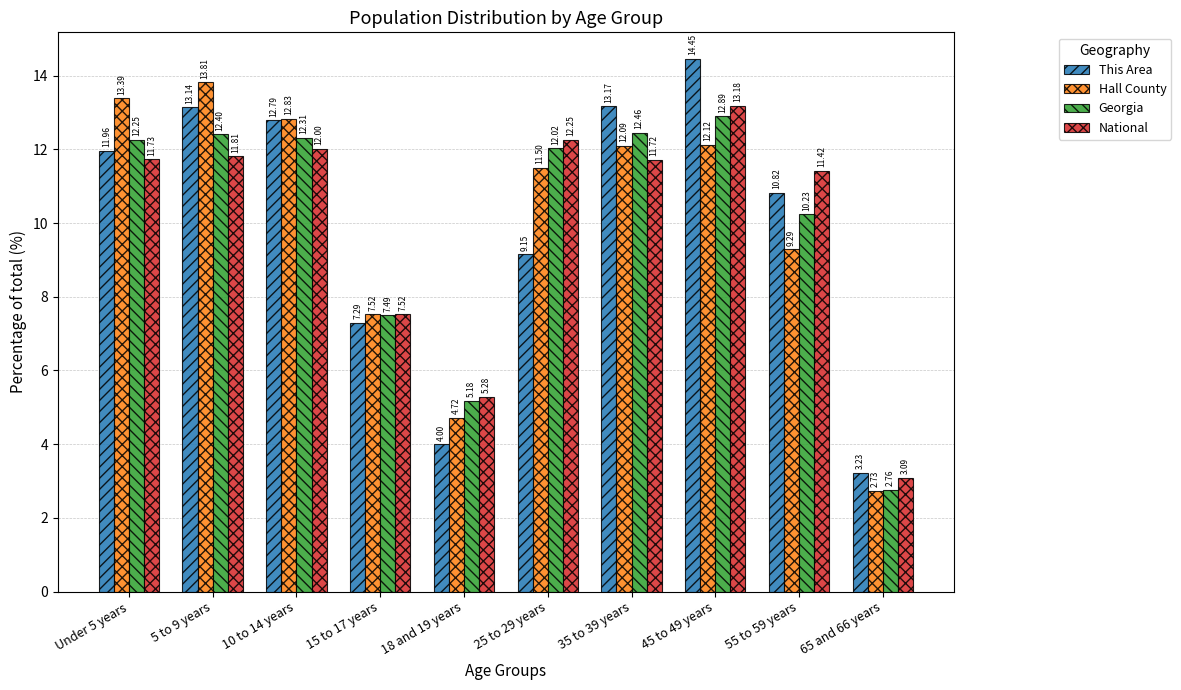

At how many categories does at least one series exceed 8?

7